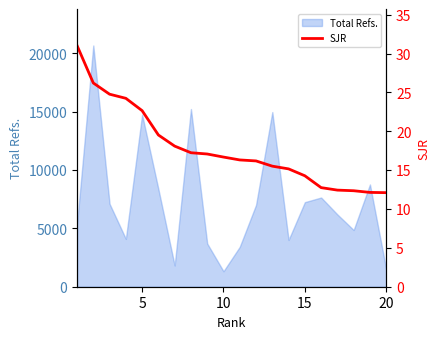

The value of Total Refs. at 20 is 2603. True or false?

False